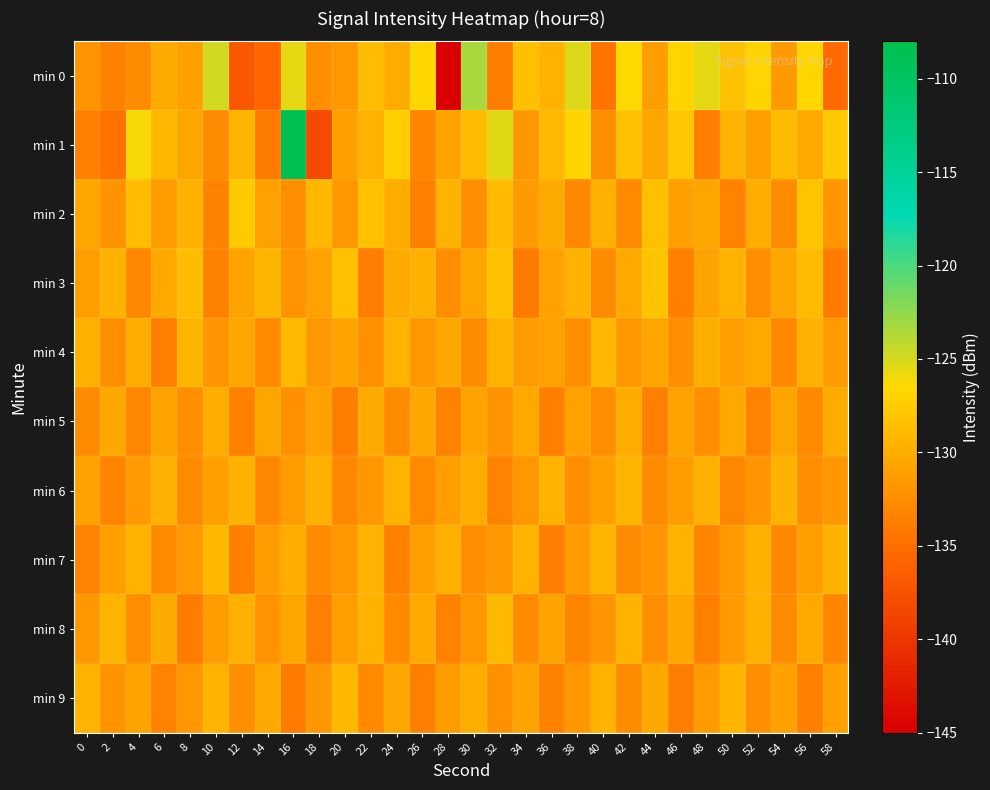

Count the number of categories in the chart.

30